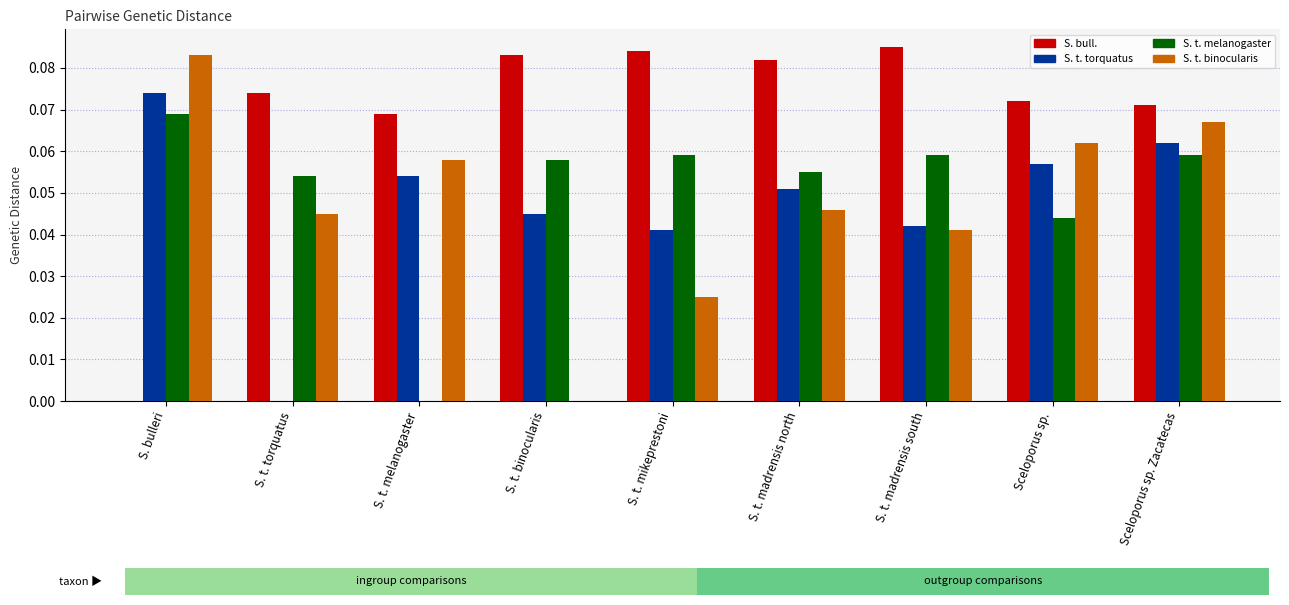

Between S. t. torquatus and Sceloporus sp. Zacatecas, which series saw the biggest shift?

S. t. torquatus